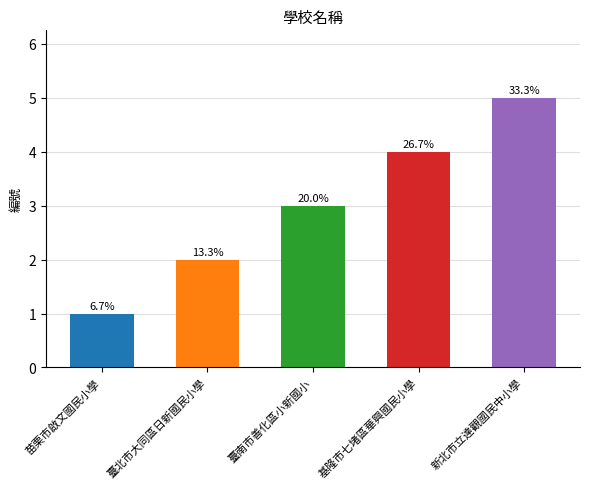

Between 新北市立達觀國民中小學 and 基隆市七堵區華興國民小學, which is larger?

新北市立達觀國民中小學